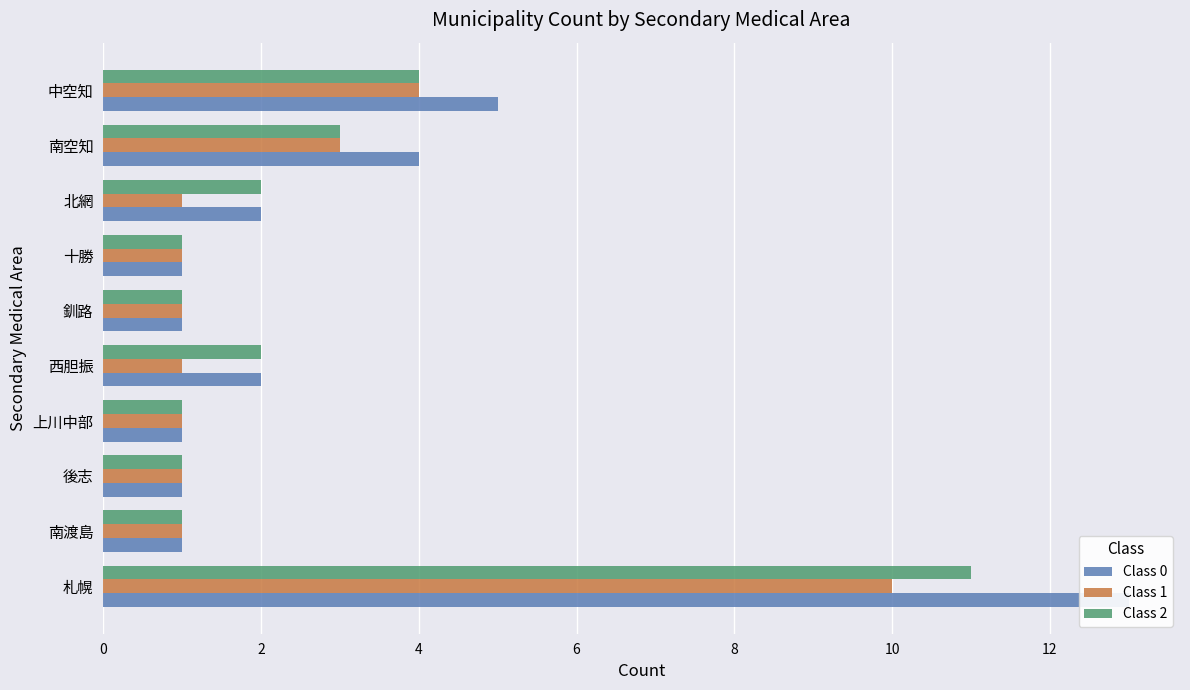

How many Class 2 values are between 1 and 3?

8